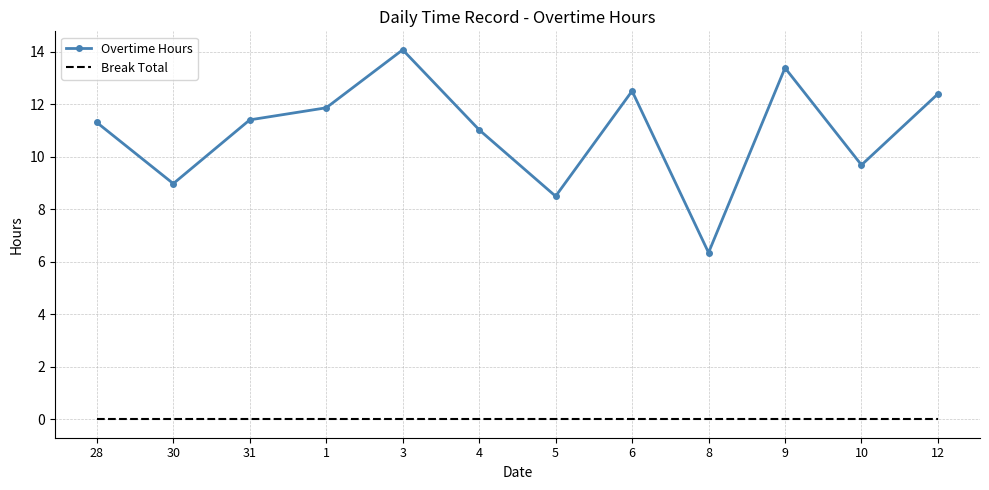

In Overtime Hours, how many points are higher than both neighbors (excluding endpoints)?

3